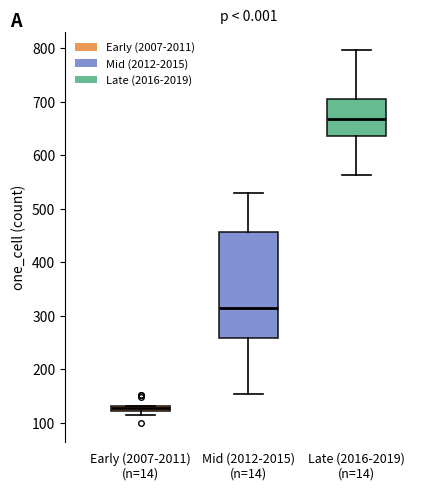

Which box has the highest median line?

Late (2016-2019) (n=14)